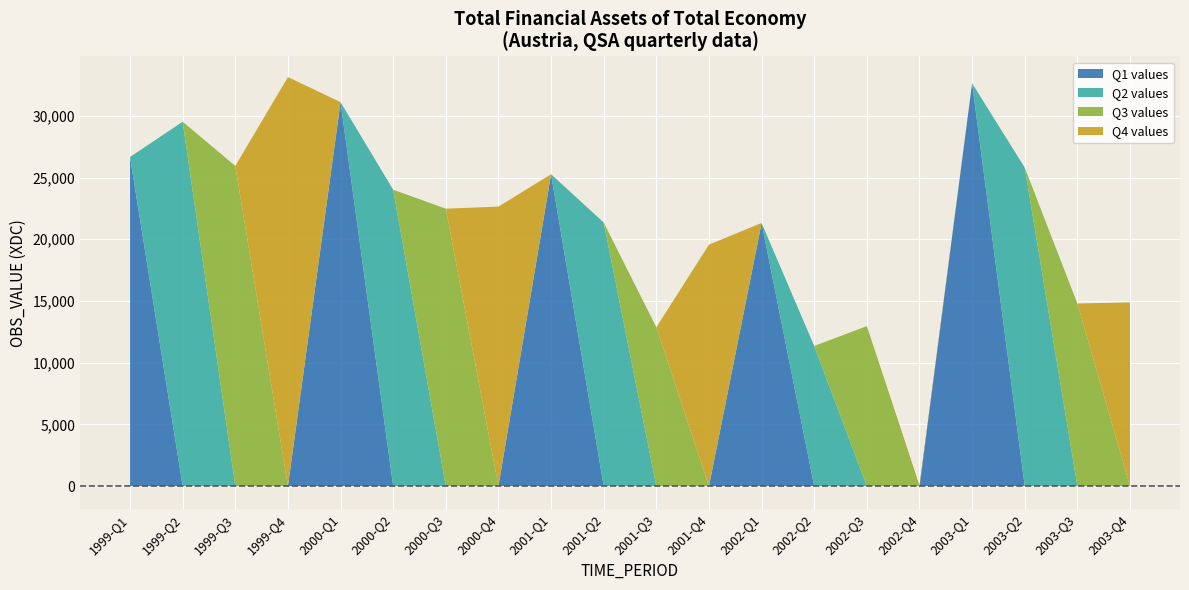

Reading right to left, extract all data points from this chart.

2003-Q4=14879	2003-Q3=14794	2003-Q2=25798	2003-Q1=32633	2002-Q4=-192	2002-Q3=12962	2002-Q2=11352	2002-Q1=21316	2001-Q4=19561	2001-Q3=12865	2001-Q2=21350	2001-Q1=25265	2000-Q4=22643	2000-Q3=22475	2000-Q2=24011	2000-Q1=31107	1999-Q4=33139	1999-Q3=25938	1999-Q2=29519	1999-Q1=26663